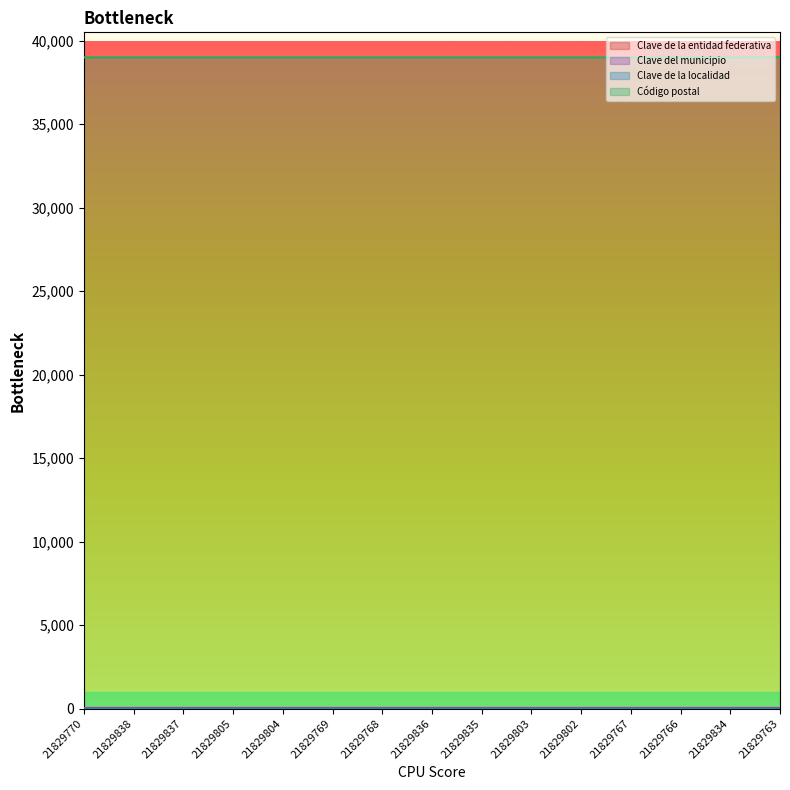

What is the sum of all Clave de la localidad values?

15